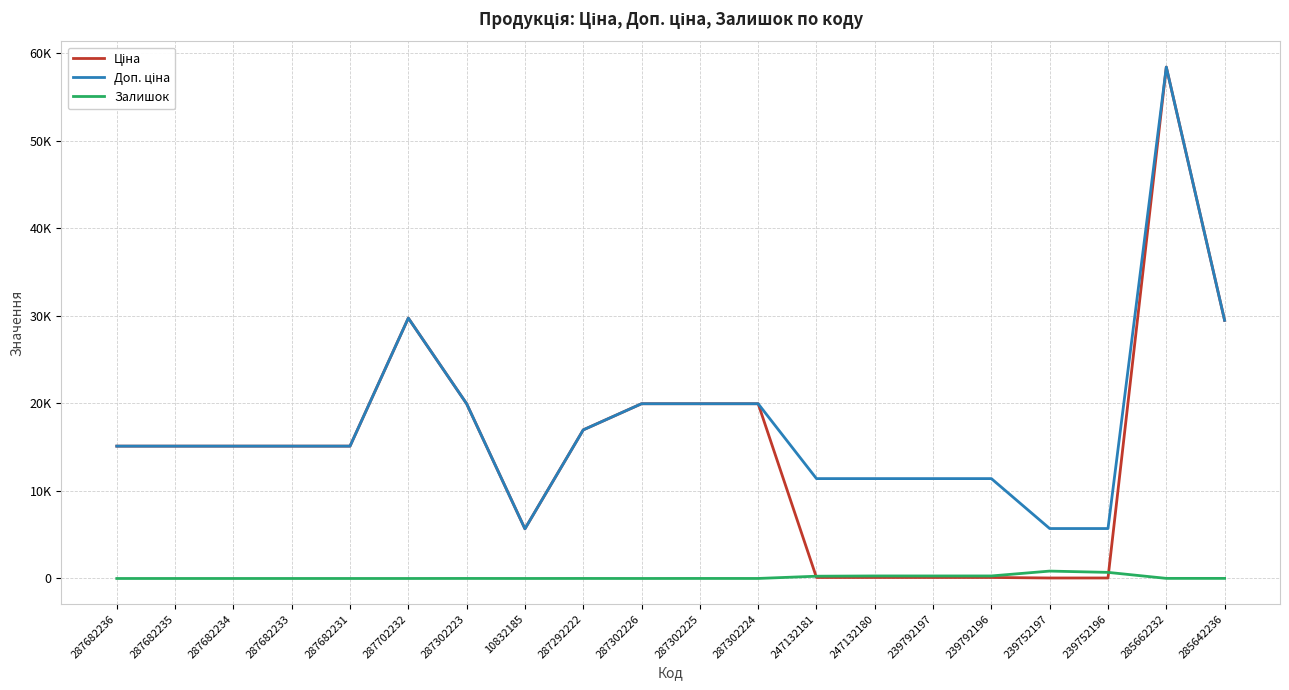

What are all the series names shown in the legend?

Ціна, Доп. ціна, Залишок